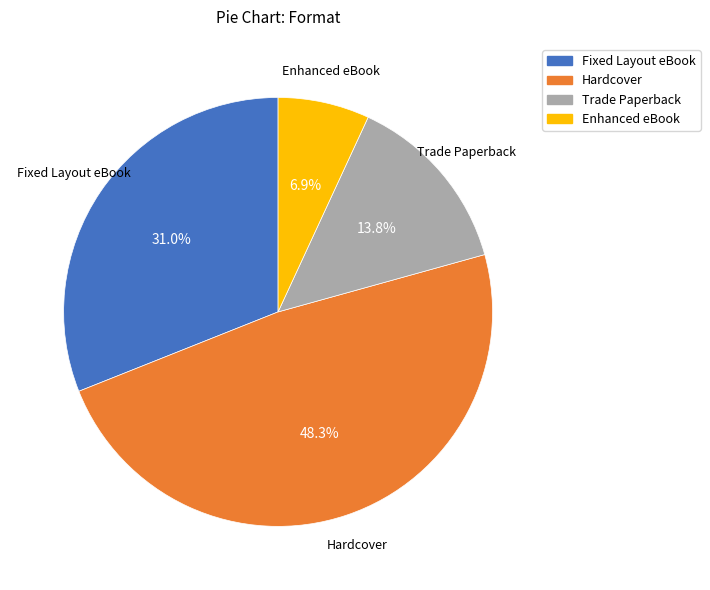

Between Enhanced eBook and Trade Paperback, which is larger?

Trade Paperback